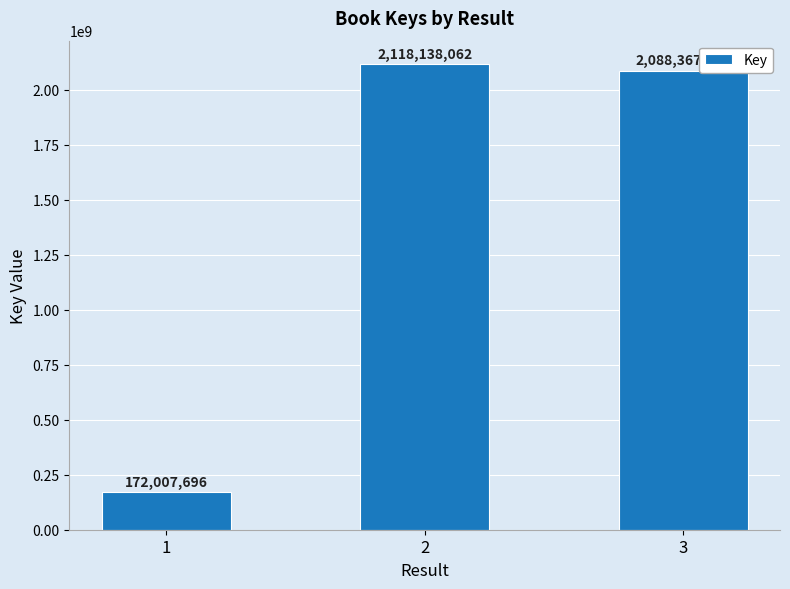

What is the sum of all values?

4378513159